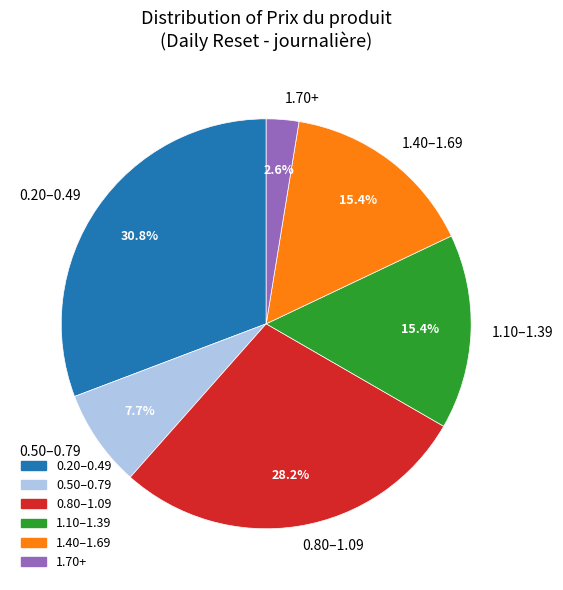

What percentage is NOT represented by 1.10–1.39?

84.6%